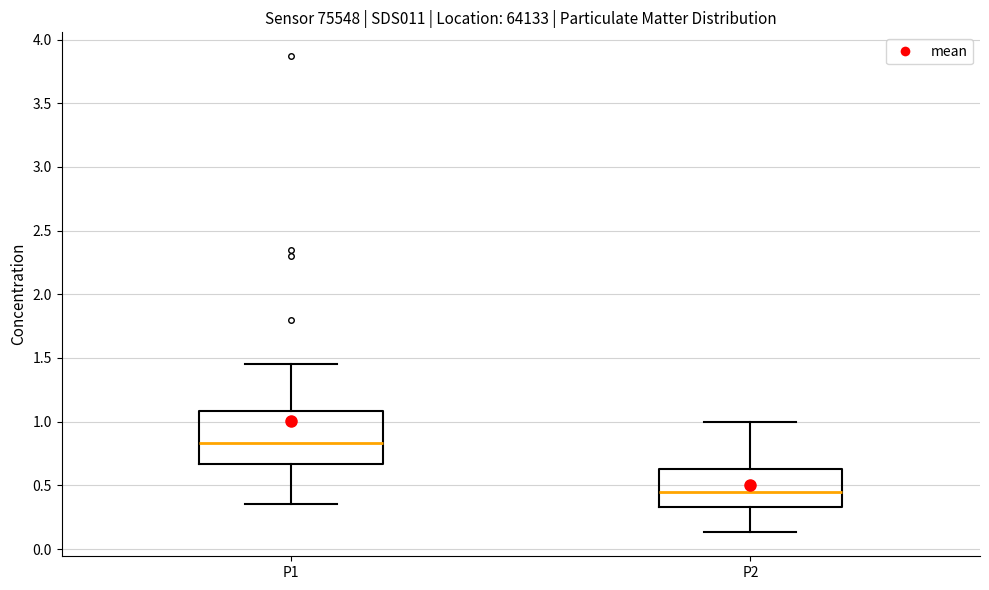

Comparing the boxes themselves (not the whiskers), which one is the tallest?

P1